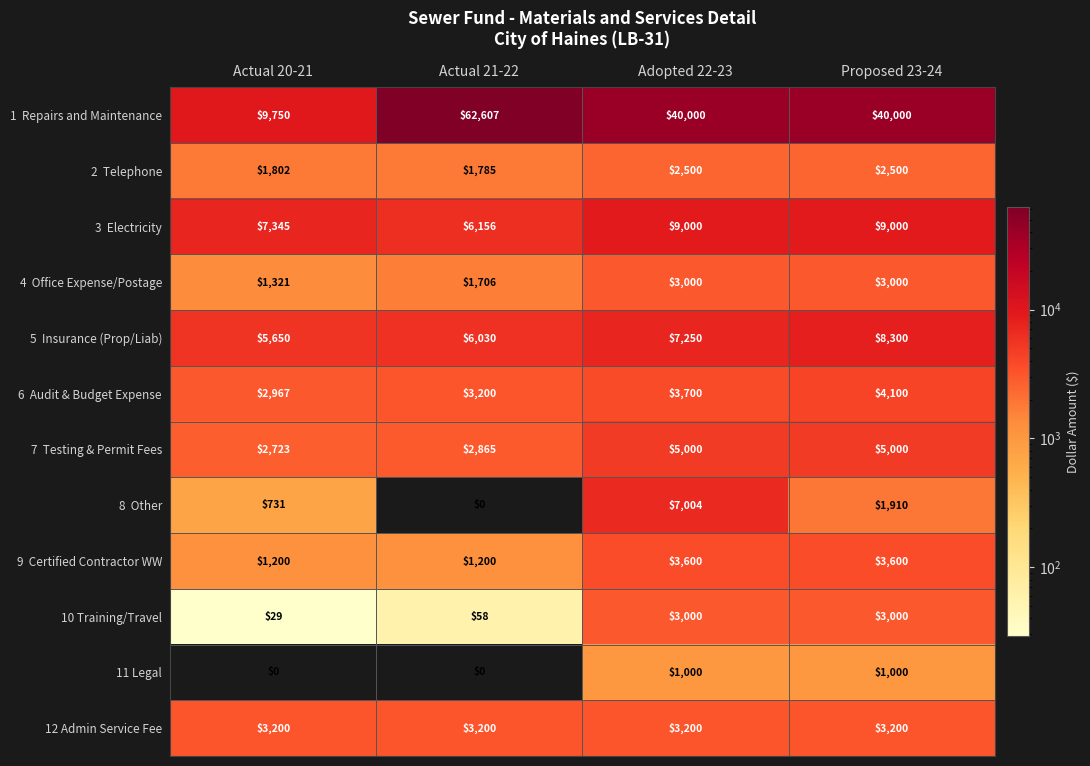

Count the number of data series in this chart.

12